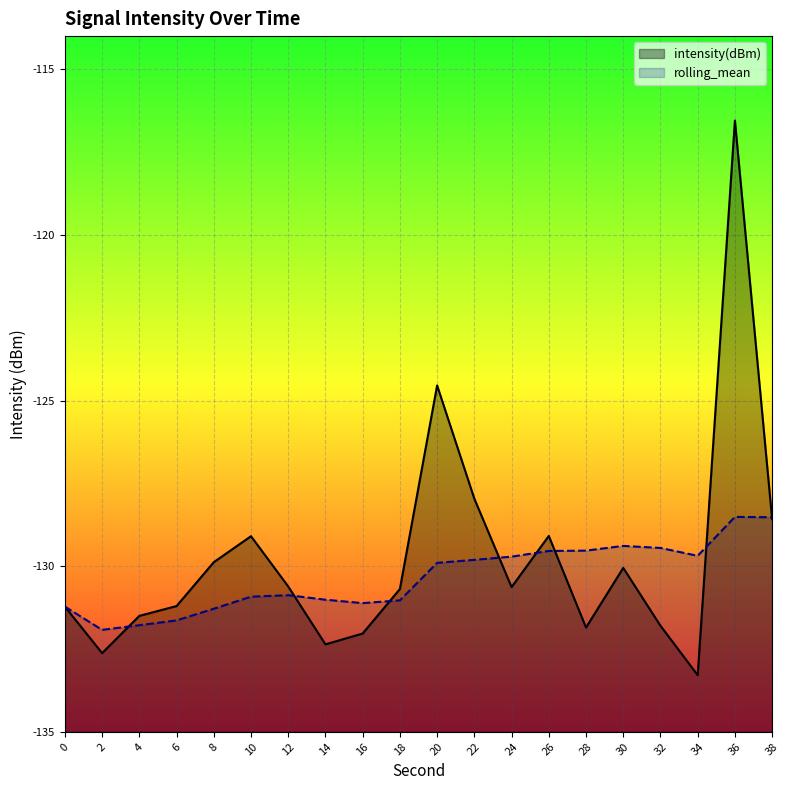

Reading right to left, transcribe all the data shown in this chart.

intensity(dBm): -128.6	-116.5	-133.3	-131.8	-130.1	-131.9	-129.1	-130.6	-128.0	-124.5	-130.7	-132.0	-132.4	-130.6	-129.1	-129.9	-131.2	-131.5	-132.6	-131.2
rolling_mean: -128.5	-128.5	-129.7	-129.5	-129.4	-129.5	-129.5	-129.7	-129.8	-129.9	-131.0	-131.1	-131.0	-130.9	-130.9	-131.3	-131.6	-131.8	-131.9	-131.2